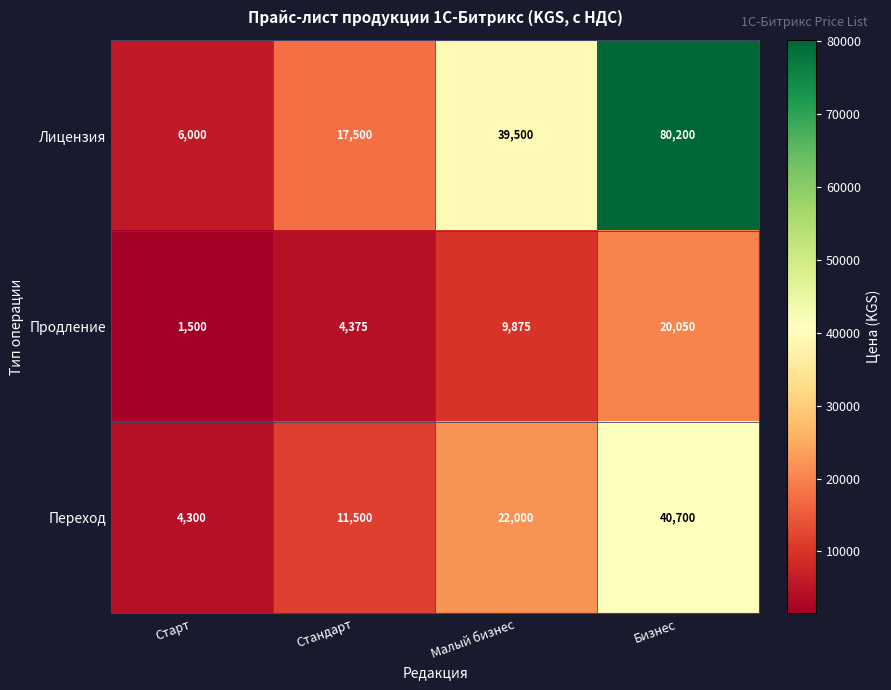

How many values in the Переход series are below 22000?

2